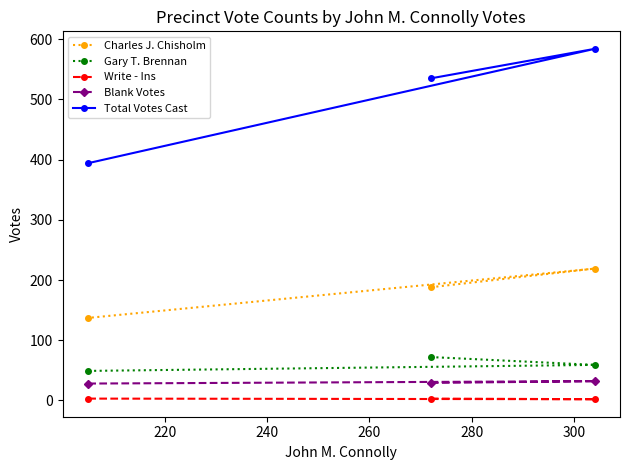

What is the difference between the maximum and minimum values in the Charles J. Chisholm series?

82